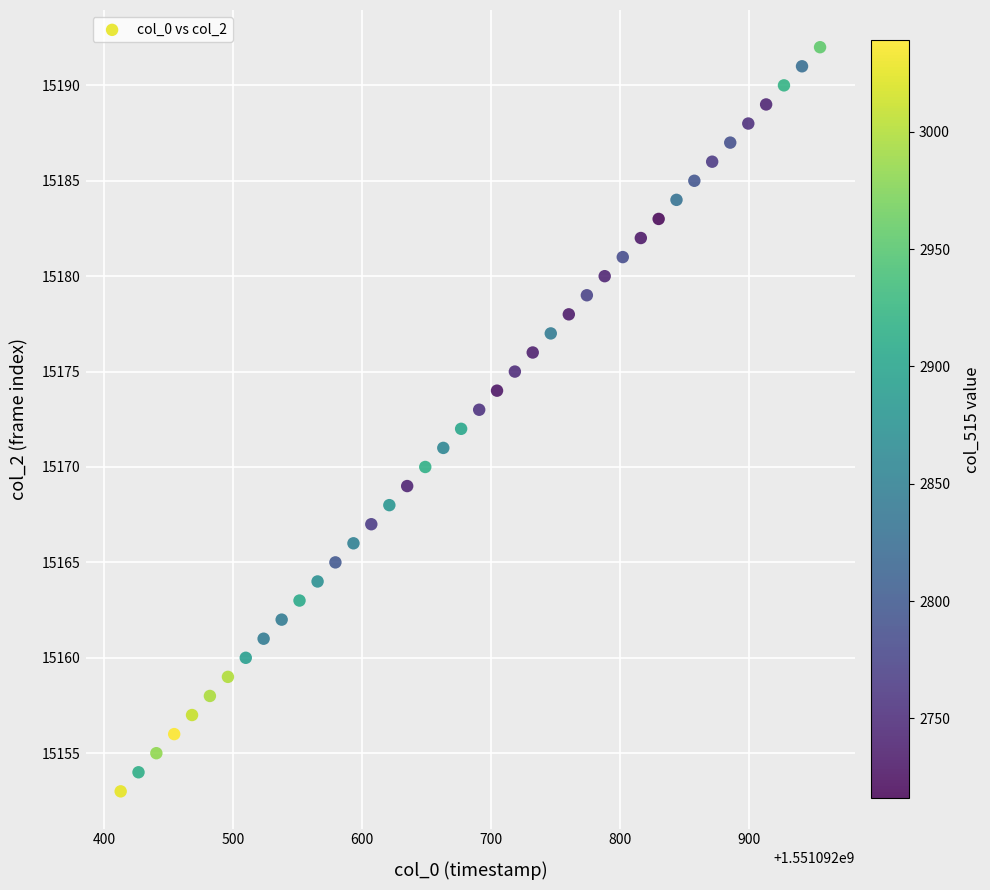

What is the range of Y values (max minus min)?

39